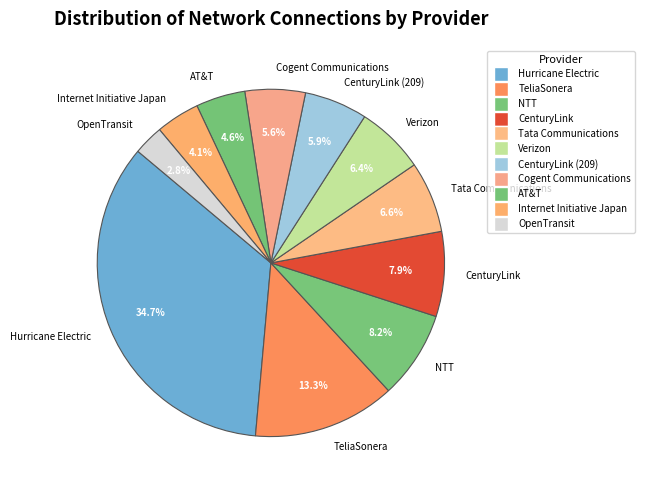

Which slice is the largest?

Hurricane Electric